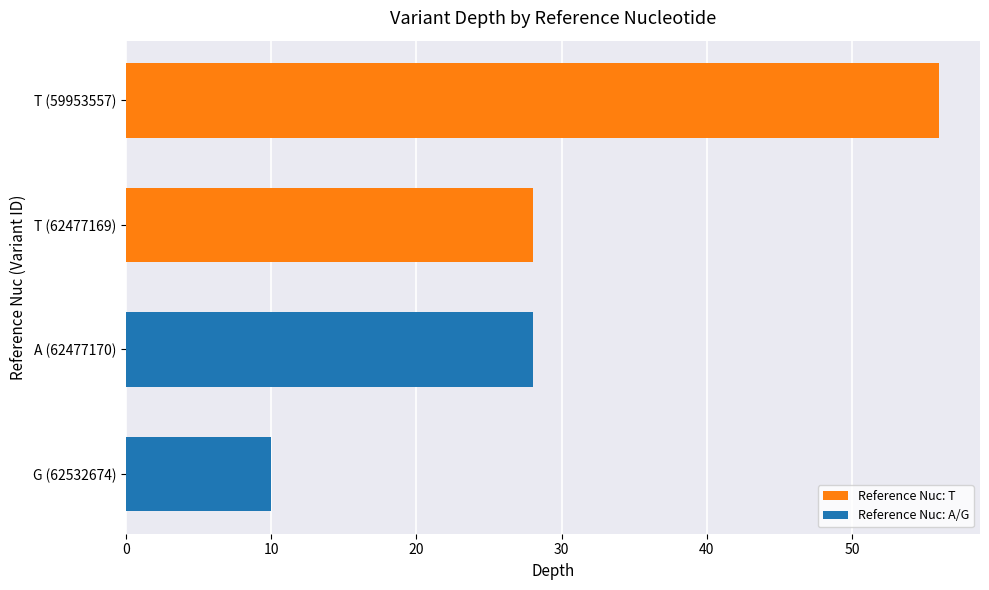

Are the bars grouped side by side (vs. stacked)?

No